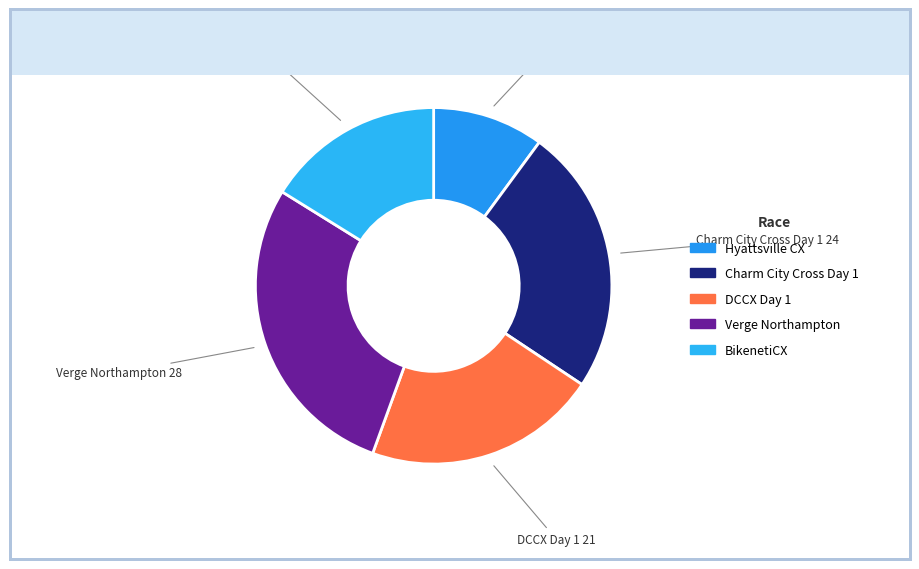

Which category has the smallest portion of the pie?

Hyattsville CX